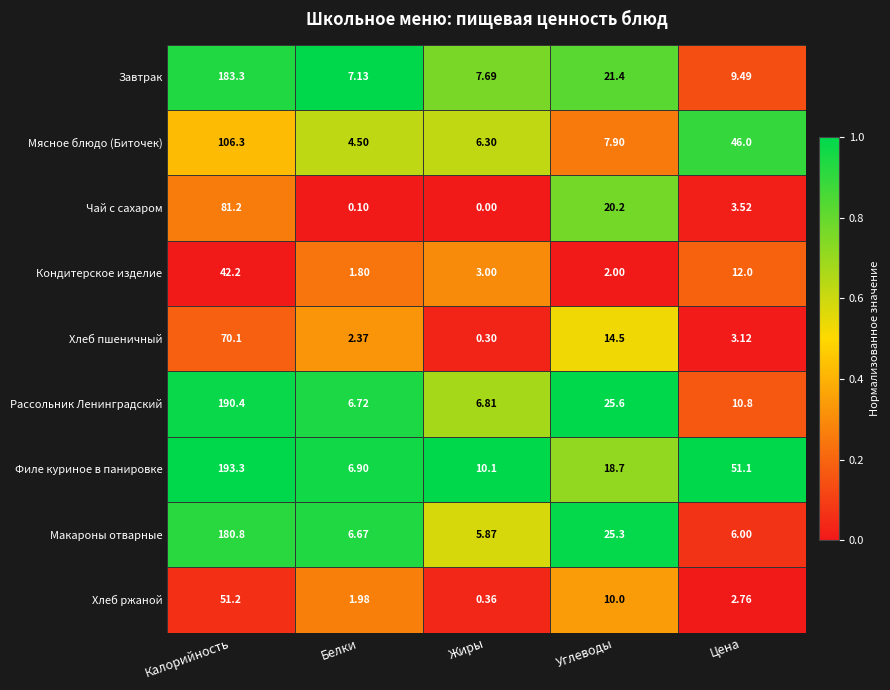

Is the value of Мясное блюдо (Биточек) at Углеводы greater than the value of Рассольник Ленинградский at Углеводы?

No